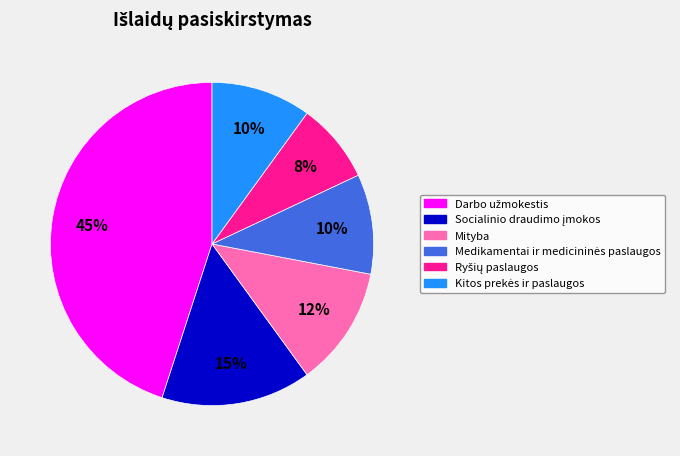

To the nearest percent, what is the average slice percentage?

17%